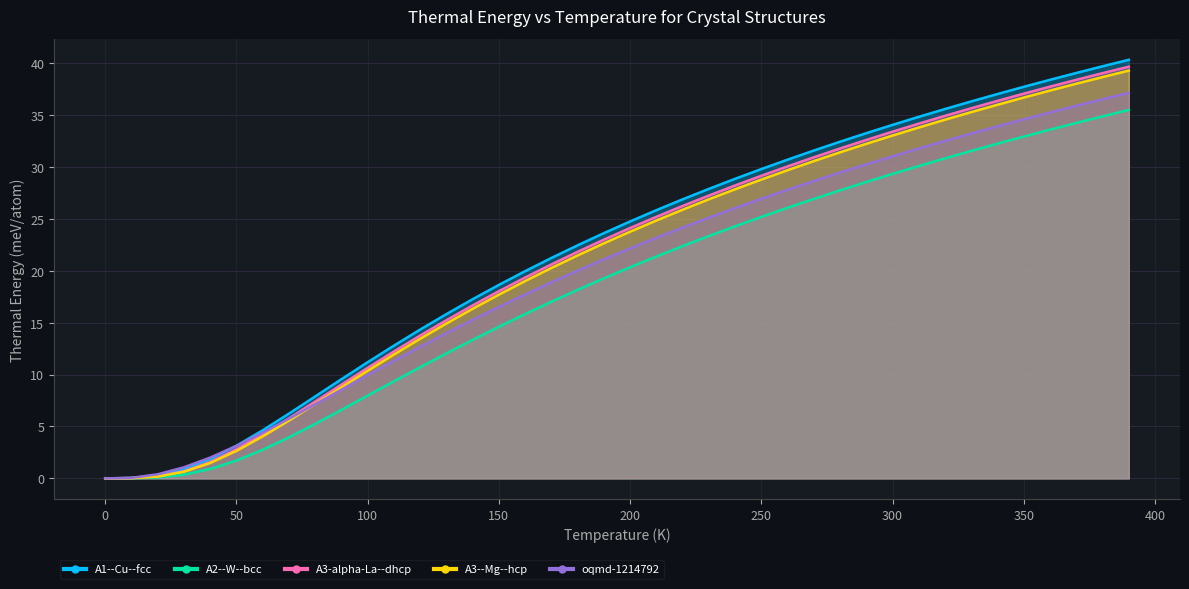

What is the maximum value for oqmd-1214792?

37.1